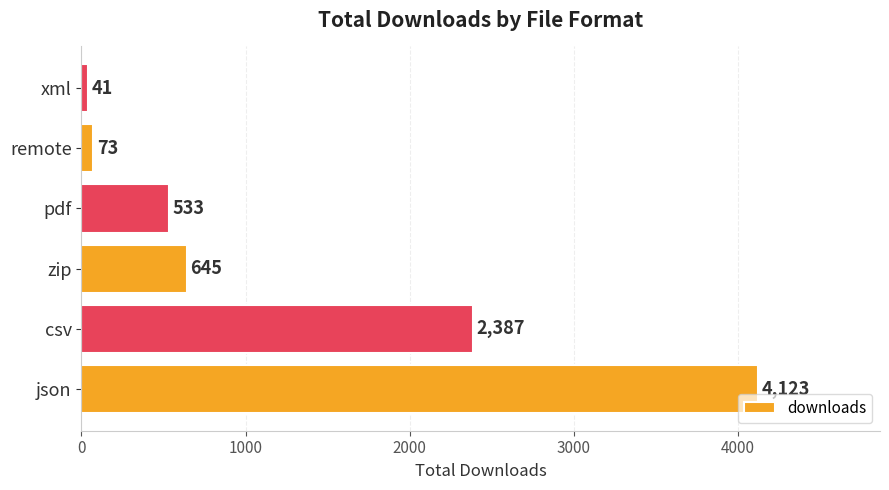

Is it true that the value at xml is 41?

True